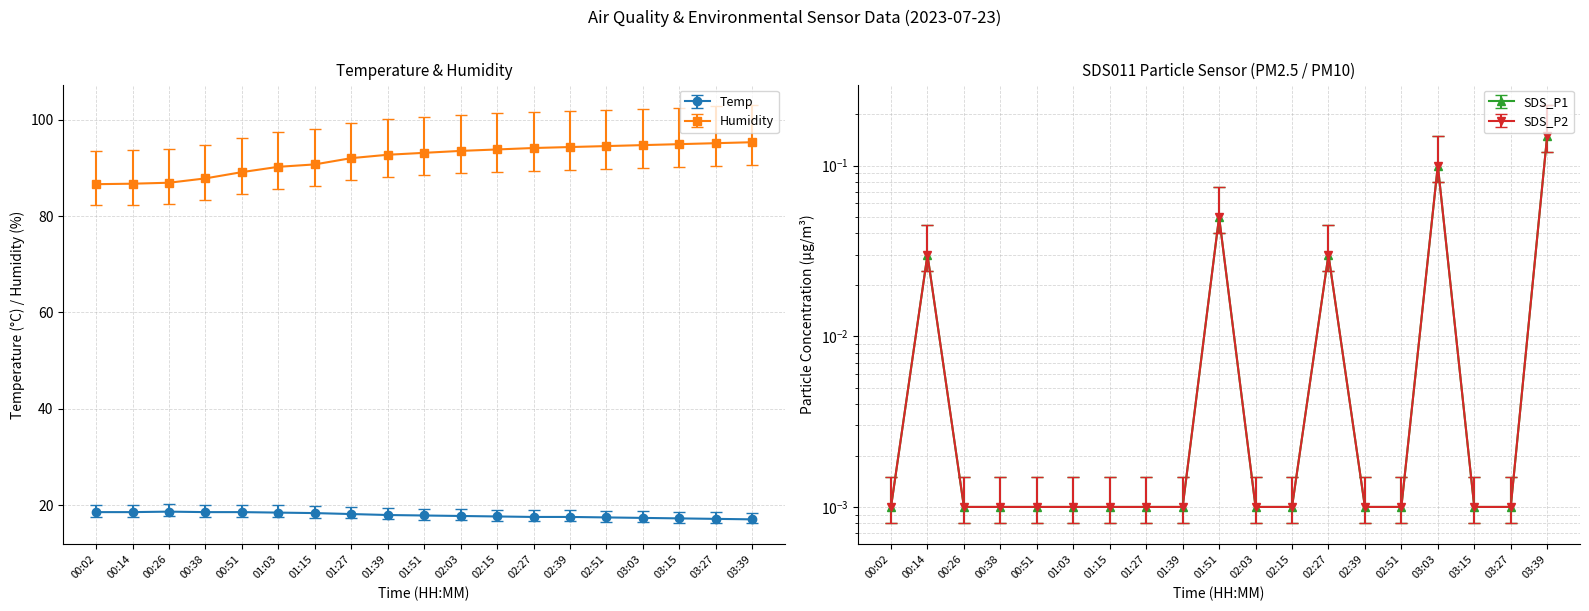

True or false: Humidity and Temp intersect in this chart.

False